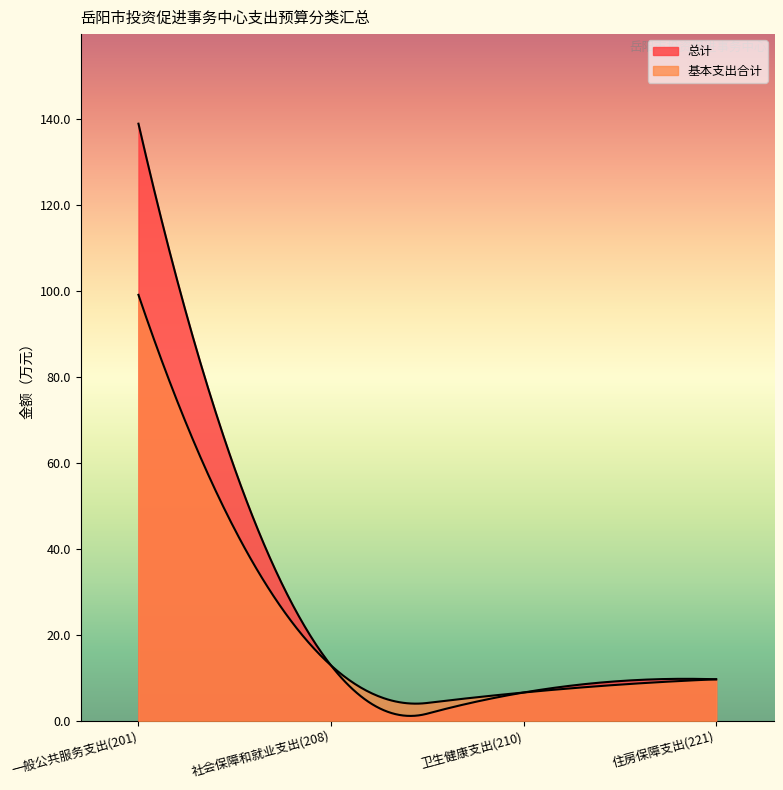

What is the approximate value of 基本支出合计 at 社会保障和就业支出(208)?

12.9